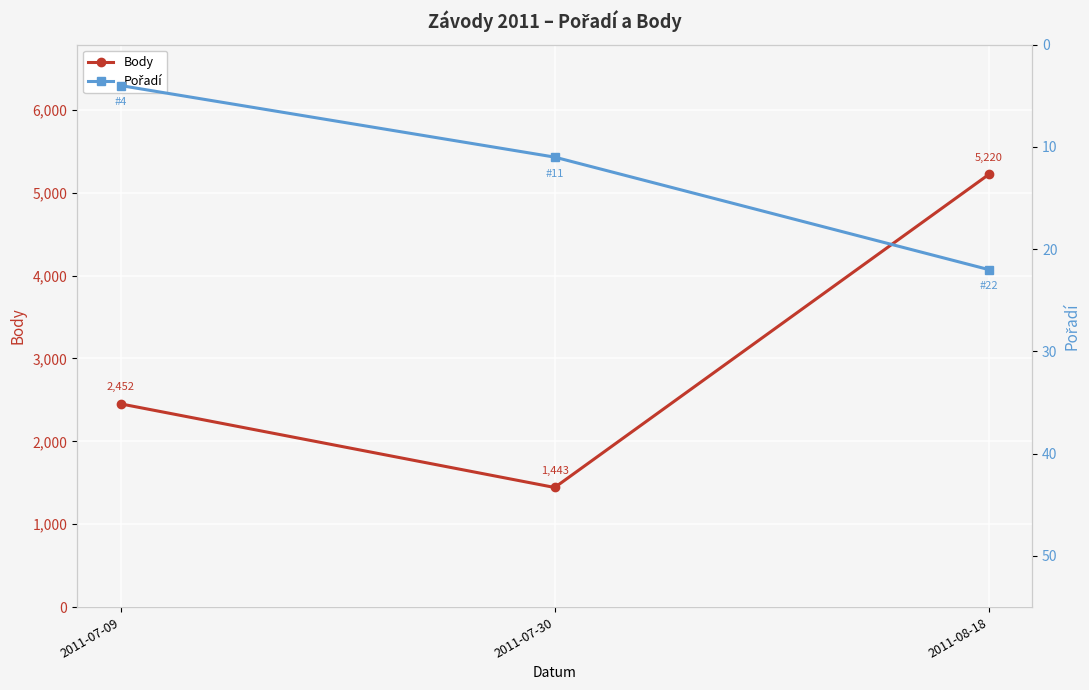

Which category has the highest value in the Pořadí series?

2011-08-18